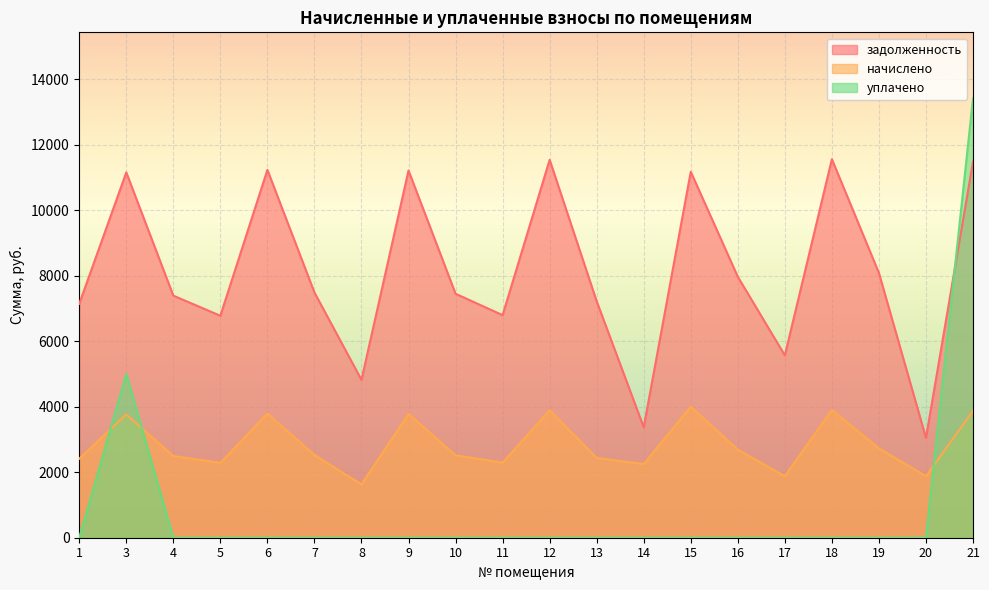

What are all the series names shown in the legend?

задолженность, начислено, уплачено